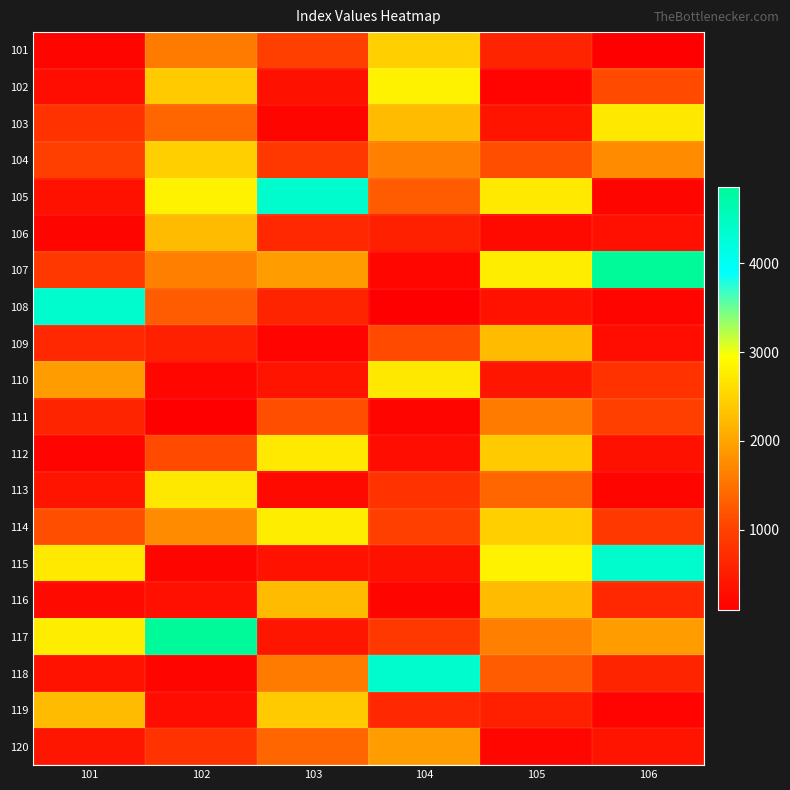

What is the total value across all series at 105?

27580